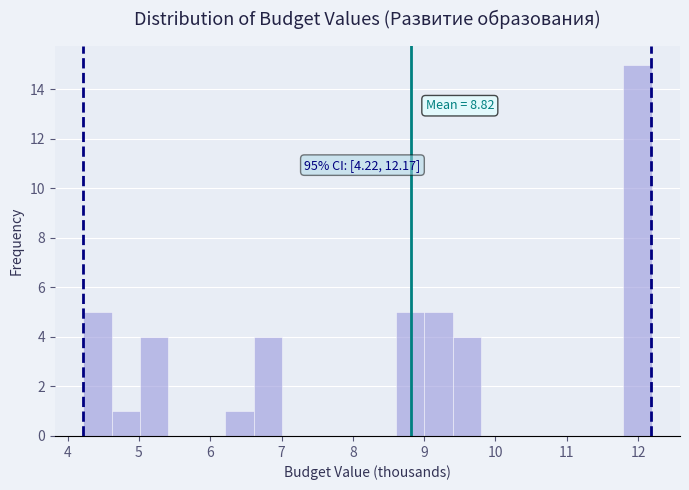

Around what value on the x-axis is the tallest bar? Give the approximate position of its centre, as read against the axis.

12.0